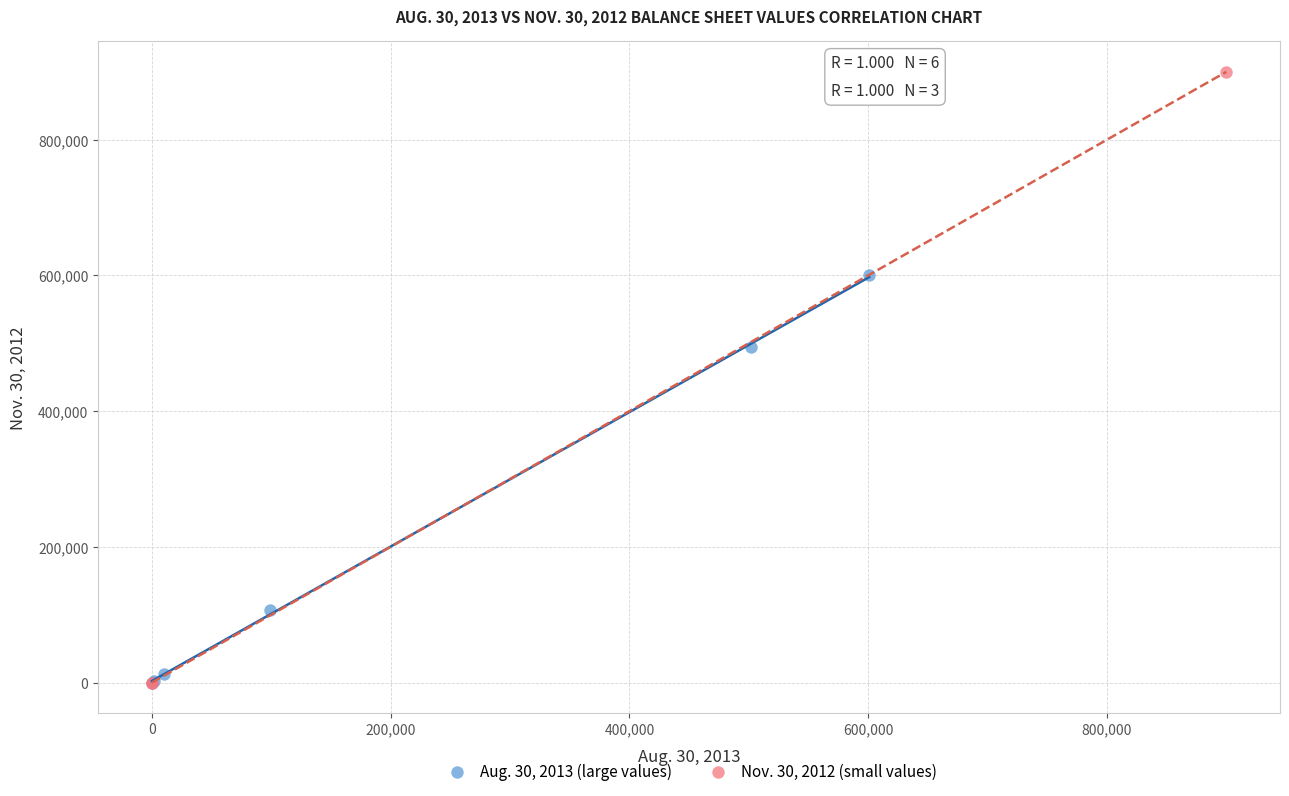

Which series contains the highest Y value?

Nov. 30, 2012 (small values)